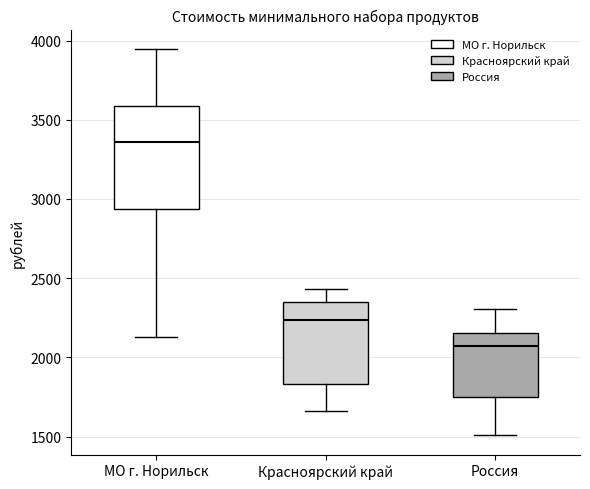

Reading left to right, transcribe this box plot: for each box, give where its median line is, the range the box spans, and where its two whiskers end, as read against the y-axis. The values are not printed on the chart, so give them approximately, as read against the axis.

МО г. Норильск: median 3350, box 2950 to 3600, whiskers 2150 to 3950
Красноярский край: median 2250, box 1850 to 2350, whiskers 1650 to 2450
Россия: median 2050, box 1750 to 2150, whiskers 1500 to 2300